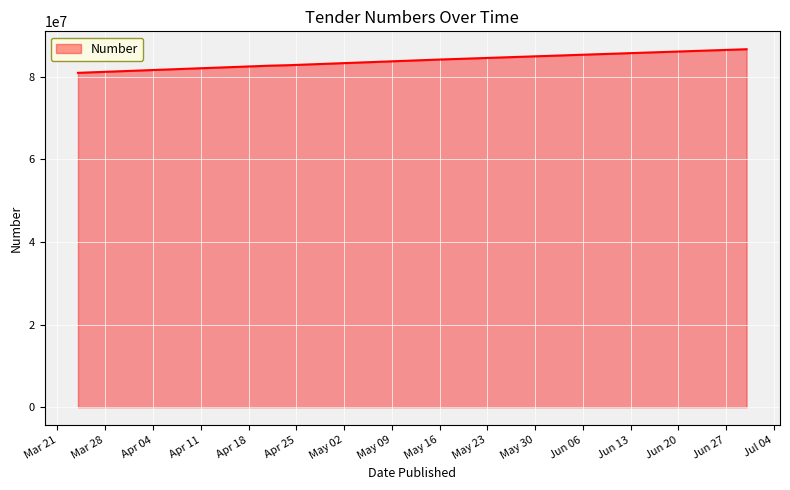

True or false: the data has more than 2 interior local peaks.

False